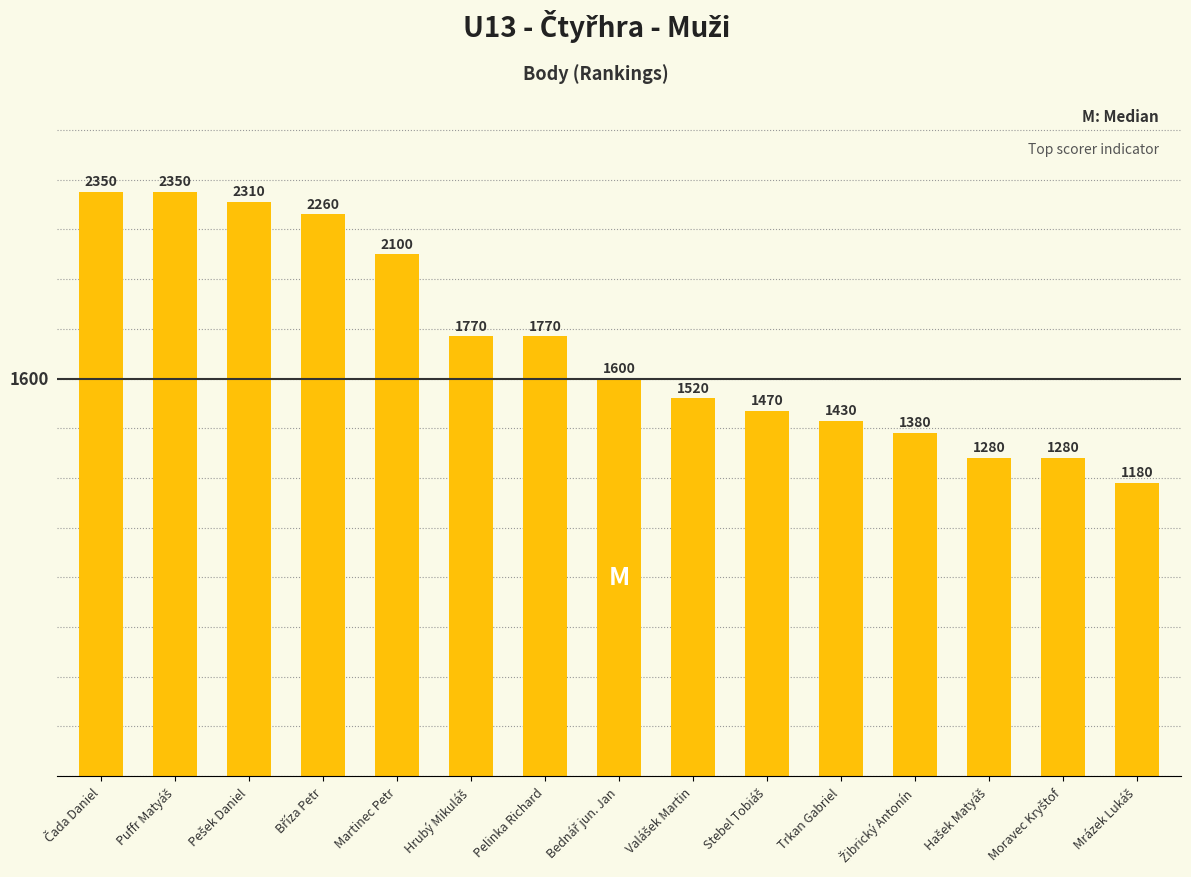

What is the smallest value displayed?

1180